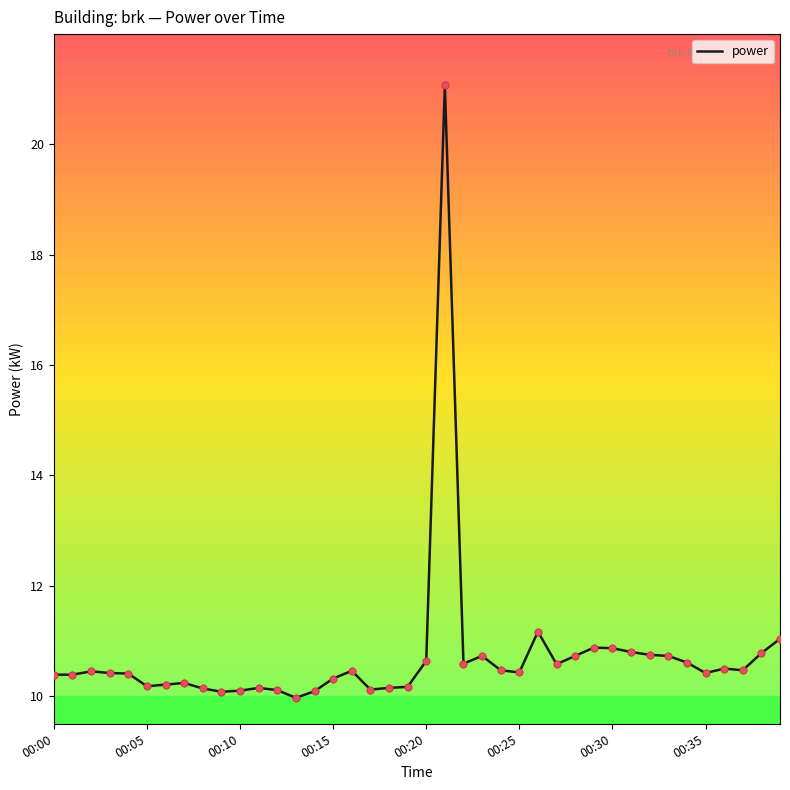

What is the maximum value shown in the chart?

21.1